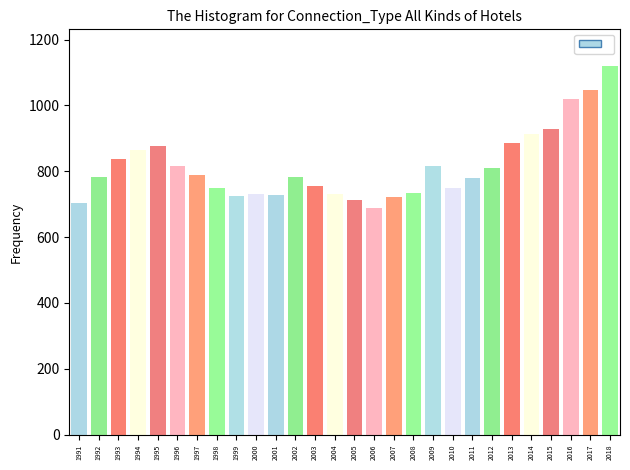

True or false: the data shows 711.1 at 2005.

True